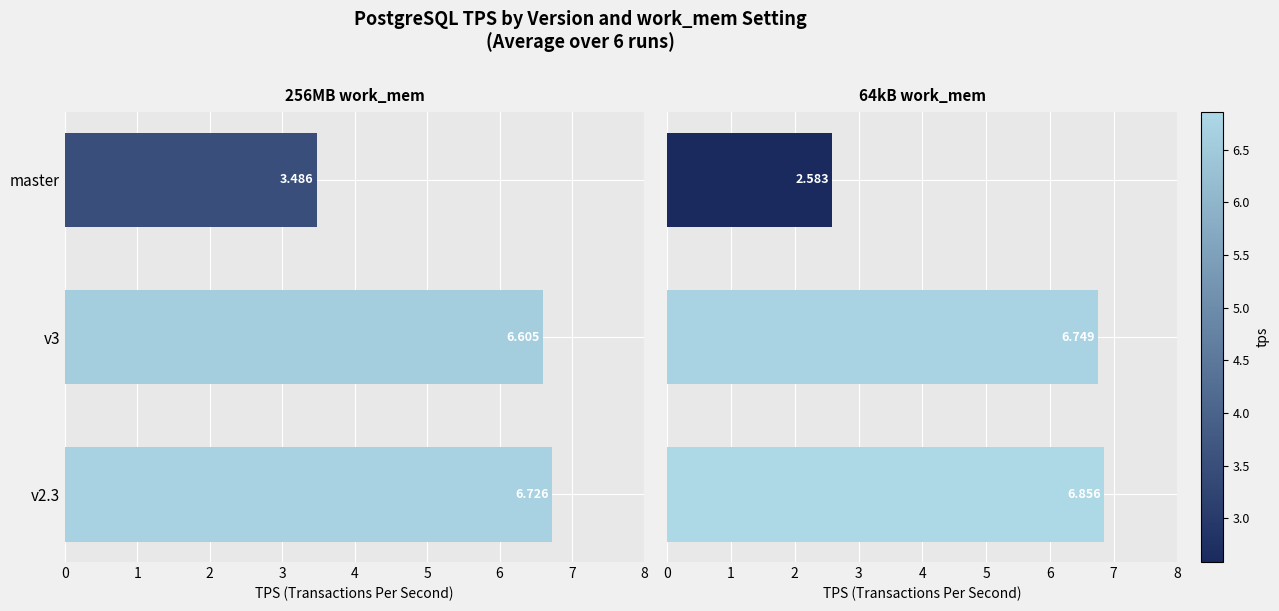

Is it true that 256MB work_mem equals 5.2 at master?

False